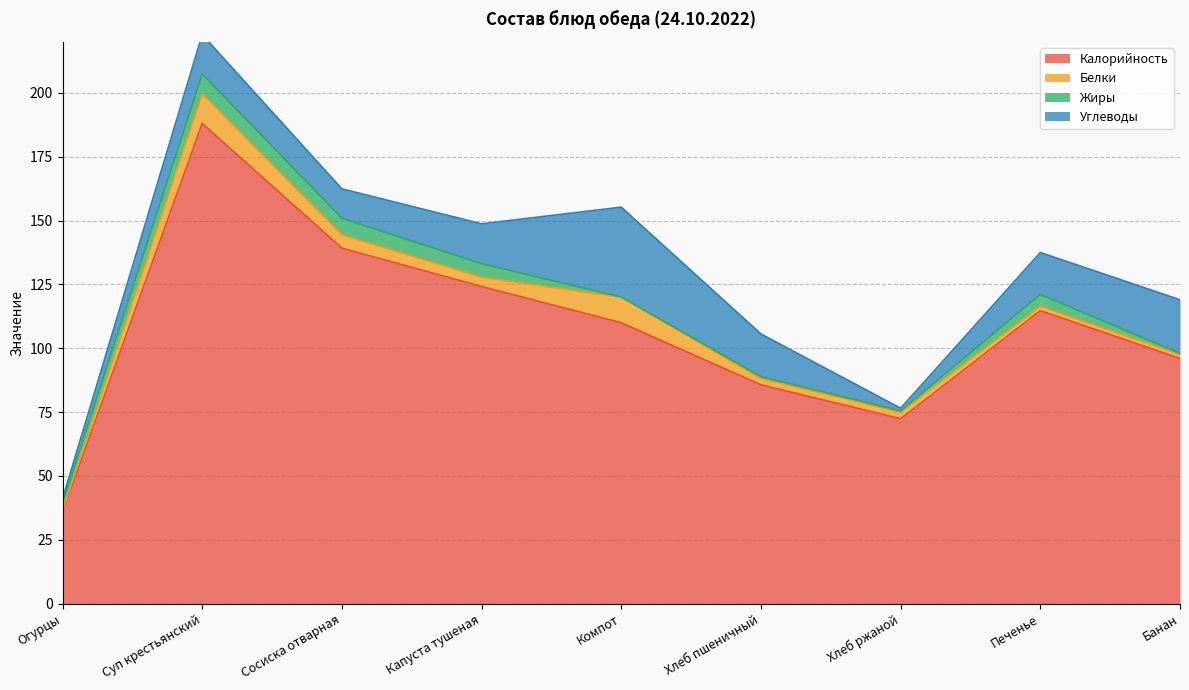

Reading right to left, transcribe all the data shown in this chart.

Калорийность: Банан=96.0	Печенье=114.8	Хлеб ржаной=72.4	Хлеб пшеничный=85.7	Компот=110.0	Капуста тушеная=124.2	Сосиска отварная=139.2	Суп крестьянский=188.0	Огурцы=35.9
Белки: Банан=1.5	Печенье=1.7	Хлеб ржаной=2.6	Хлеб пшеничный=2.4	Компот=10.0	Капуста тушеная=3.6	Сосиска отварная=5.2	Суп крестьянский=11.6	Огурцы=0.5
Жиры: Банан=0.5	Печенье=4.7	Хлеб ржаной=0.5	Хлеб пшеничный=0.8	Компот=0.1	Капуста тушеная=5.3	Сосиска отварная=6.5	Суп крестьянский=7.7	Огурцы=3.1
Углеводы: Банан=21.0	Печенье=16.4	Хлеб ржаной=1.1	Хлеб пшеничный=16.7	Компот=35.2	Капуста тушеная=15.6	Сосиска отварная=11.5	Суп крестьянский=15.4	Огурцы=1.6